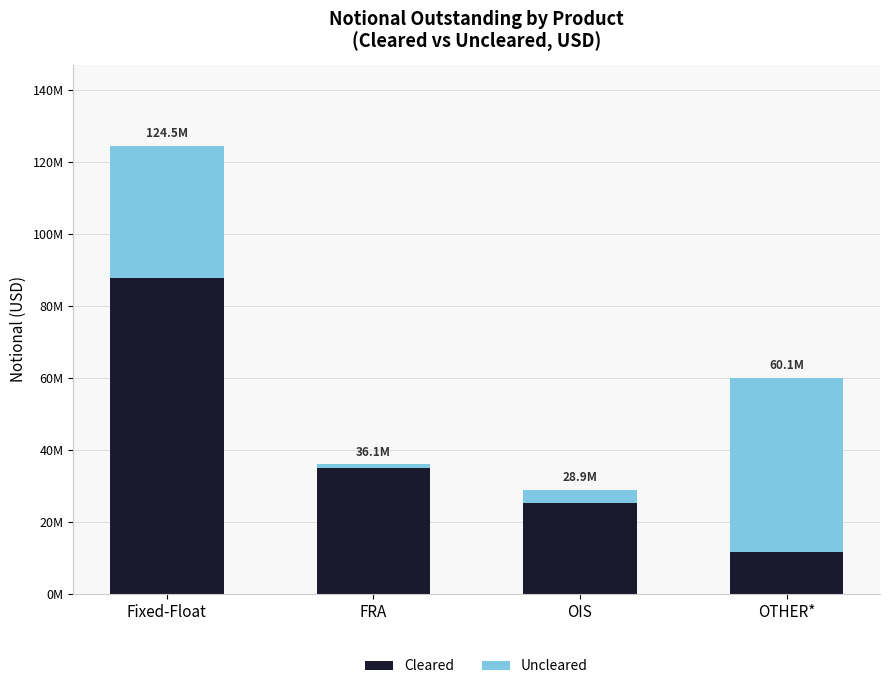

Does the chart contain any negative values?

No